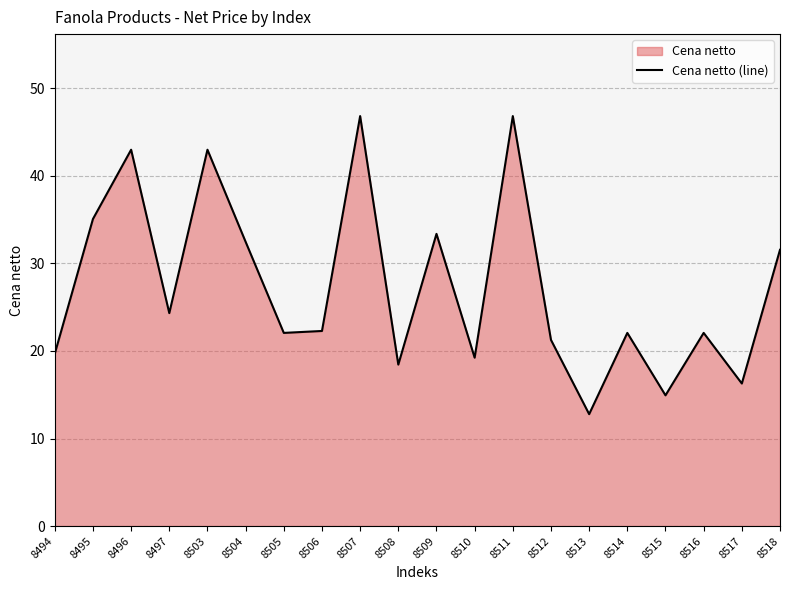

What is the difference between the values at 8513 and 8516?

9.3